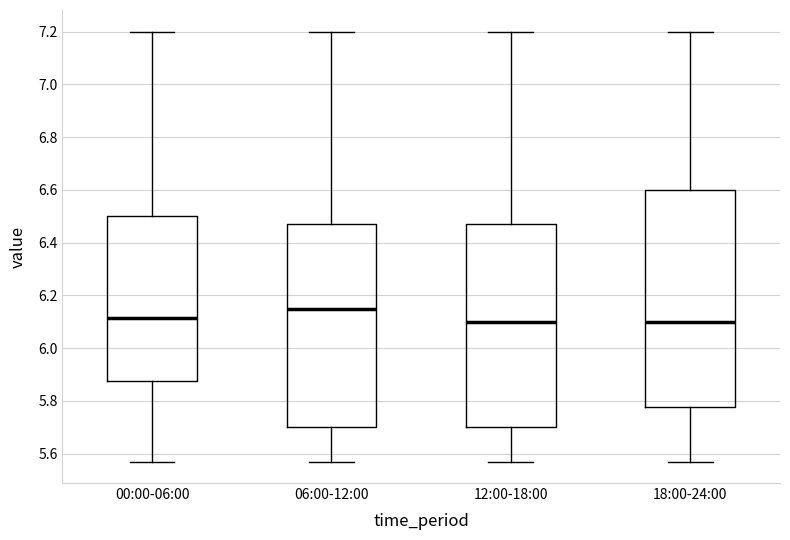

Where does the upper whisker of the box for 18:00-24:00 end on the y-axis? The values are not printed on the chart, so give them approximately, as read against the axis.

7.20